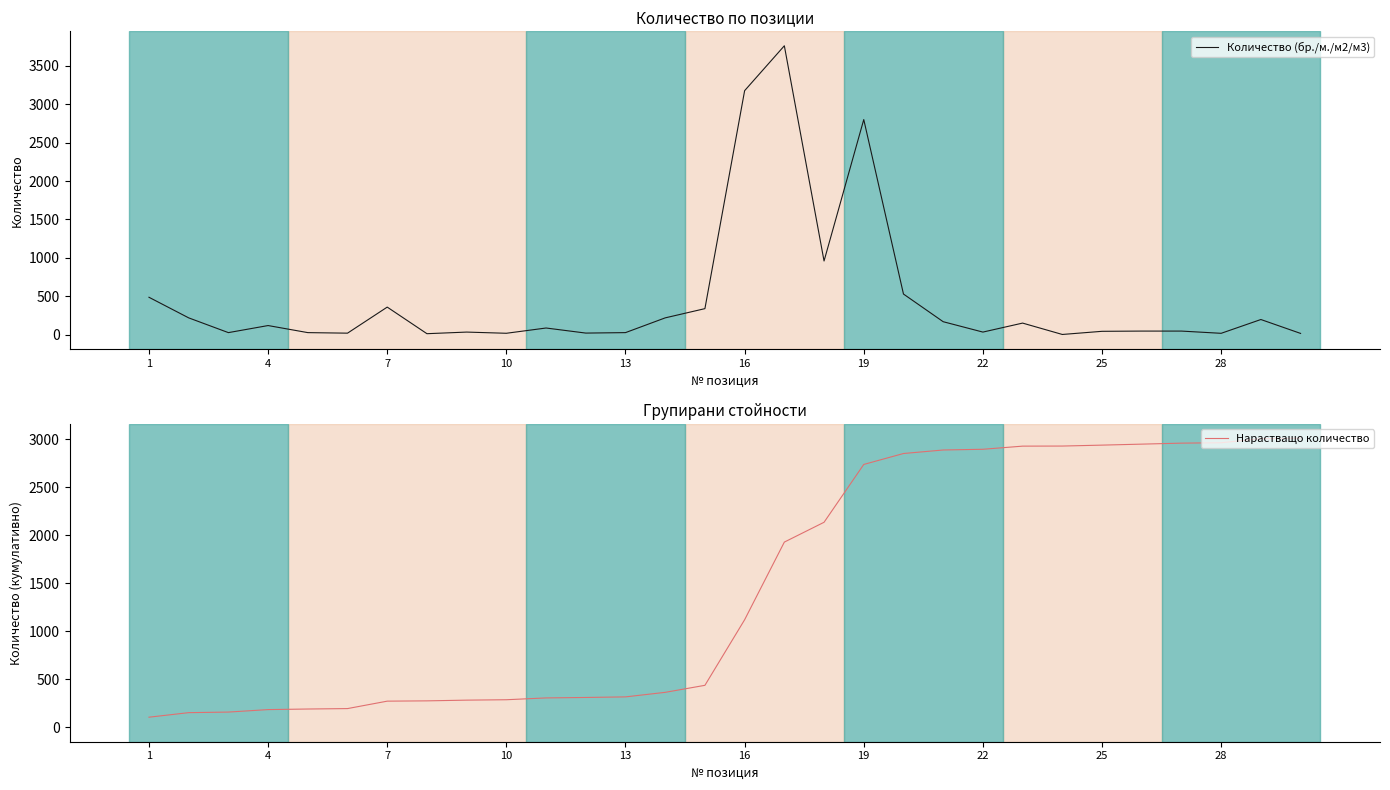

What are all the series names shown in the legend?

Количество (бр./м./м2/м3), Нарастващо количество